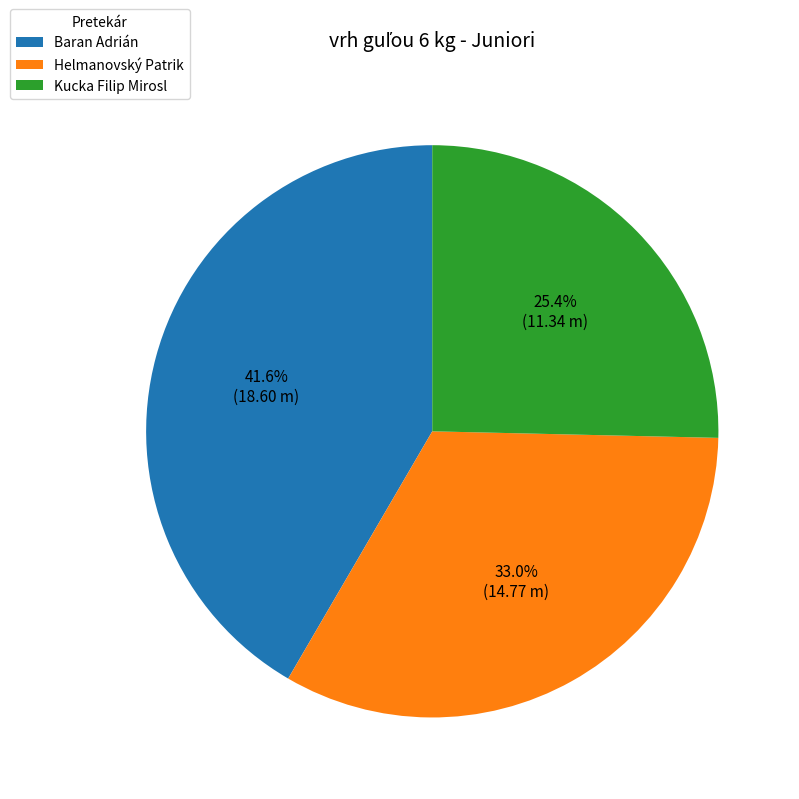

To the nearest percent, what is the difference between the Helmanovský Patrik and Kucka Filip Mirosl slice percentages?

8%